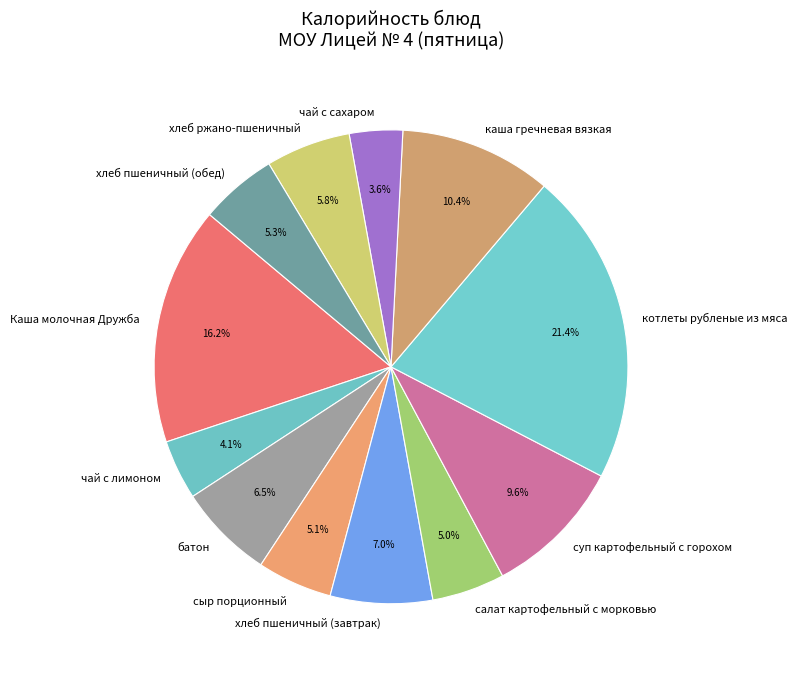

Which slice is the largest?

котлеты рубленые из мяса